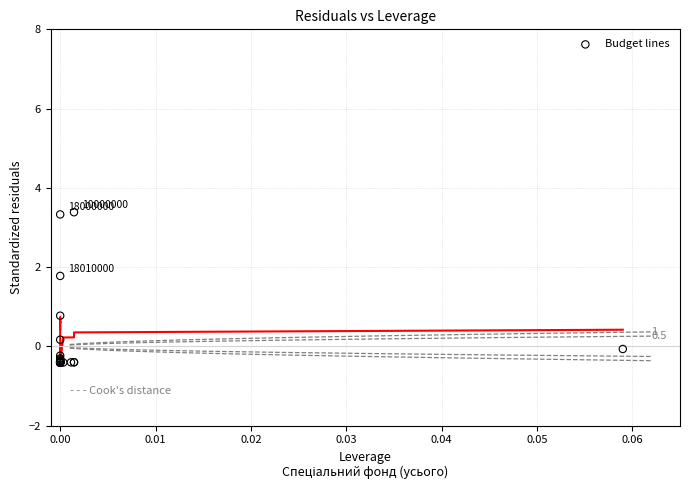

What Y value in the scatter plot is closest to 1?

0.8